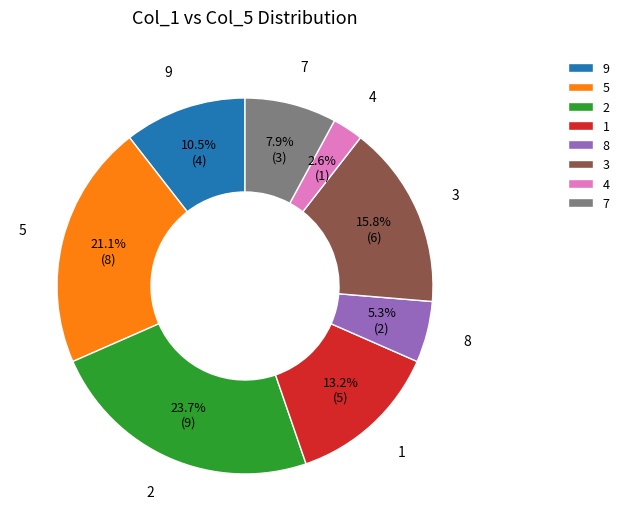

To the nearest percent, what is the average slice percentage?

12%